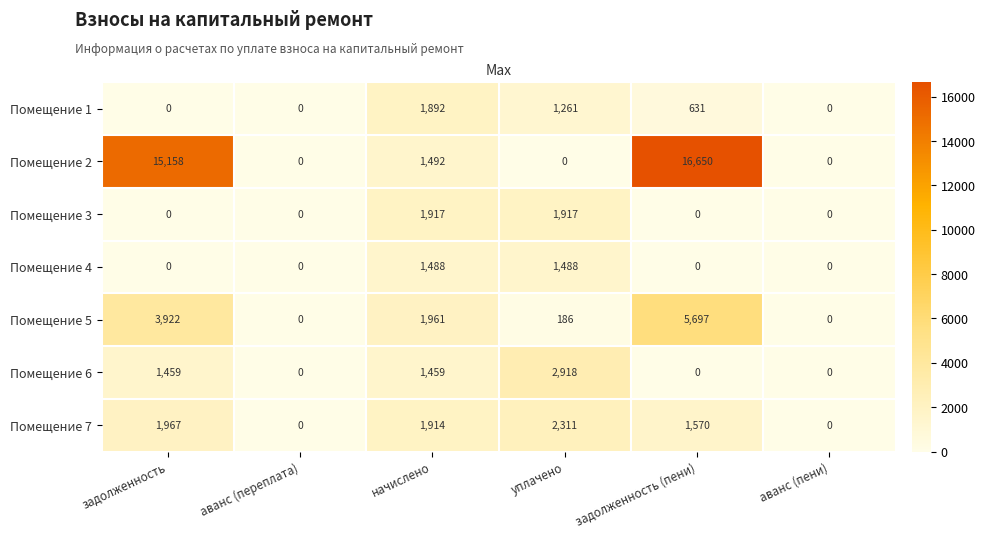

What is the sum of the Помещение 7 values at задолженность (пени) and аванс (пени)?

1570